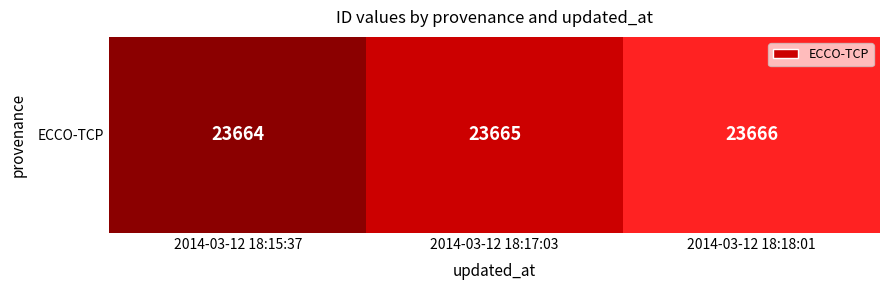

Reading left to right, extract all data points from this chart.

2014-03-12 18:15:37=23664	2014-03-12 18:17:03=23665	2014-03-12 18:18:01=23666